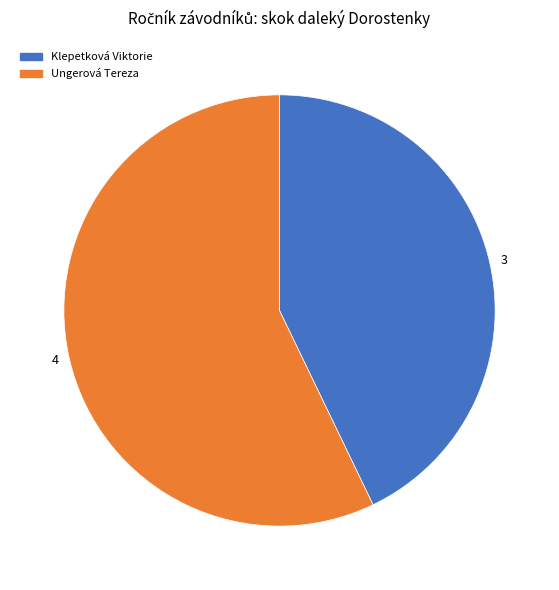

Approximately how many times larger is the value at Ungerová Tereza compared to Klepetková Viktorie?

1.3